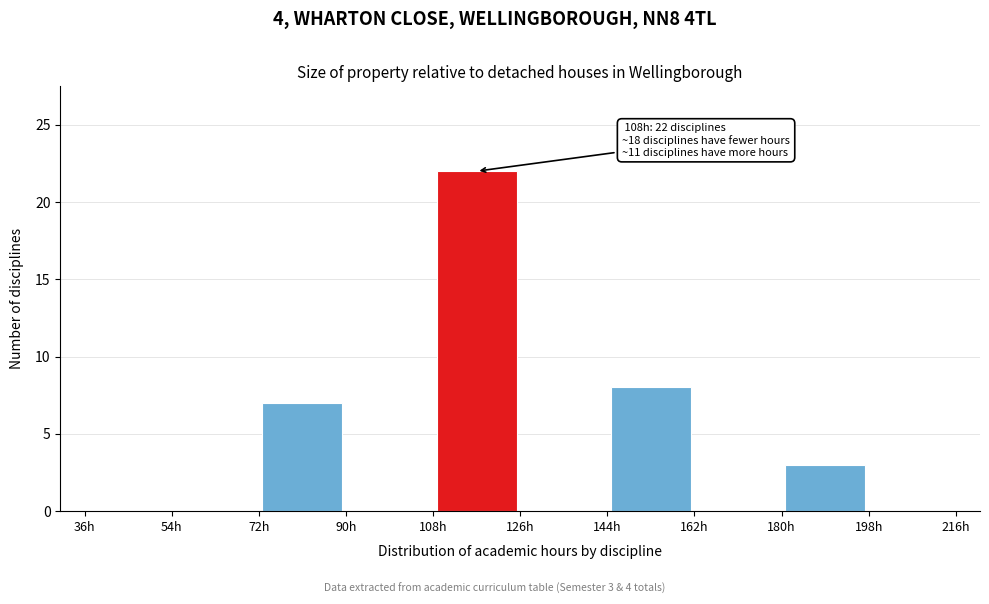

Which range on the x-axis has the tallest bar?

108 to 126